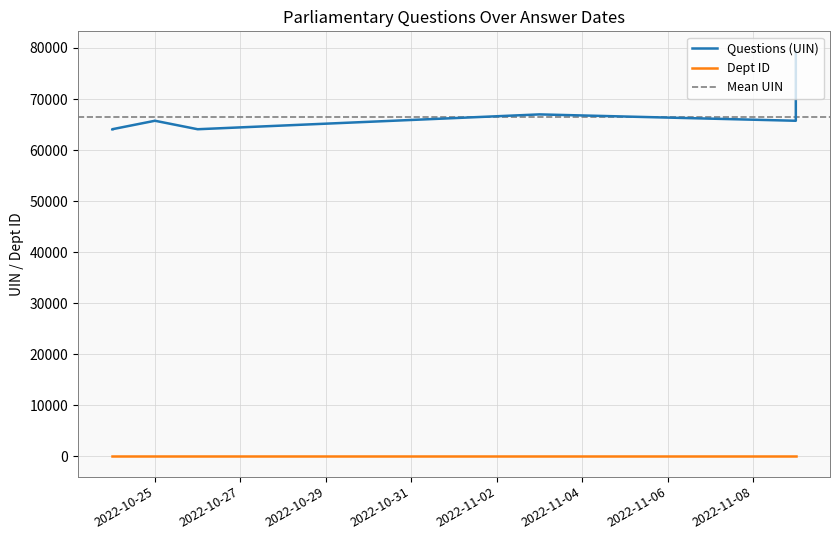

At which category is the sum across all series the highest?

2022-11-09